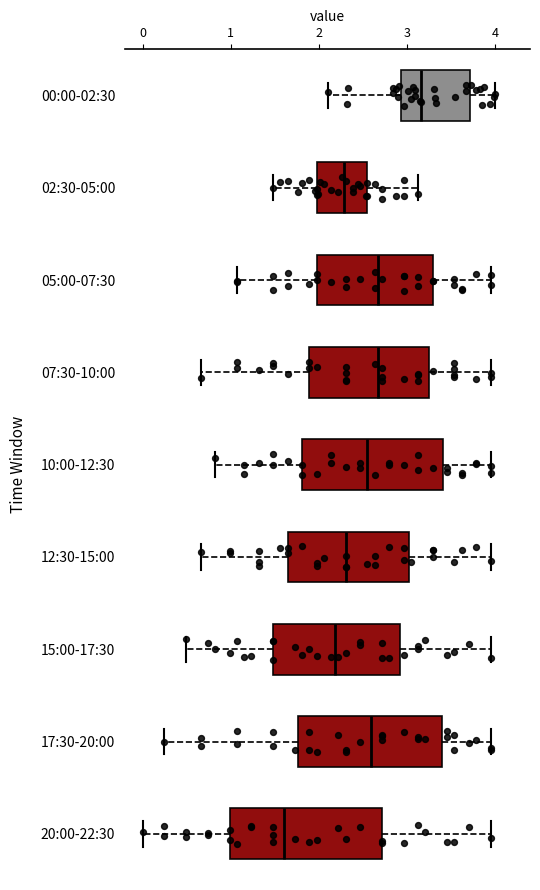

Where does the right whisker of the box for 15:00-17:30 end on the x-axis? The values are not printed on the chart, so give them approximately, as read against the axis.

4.0